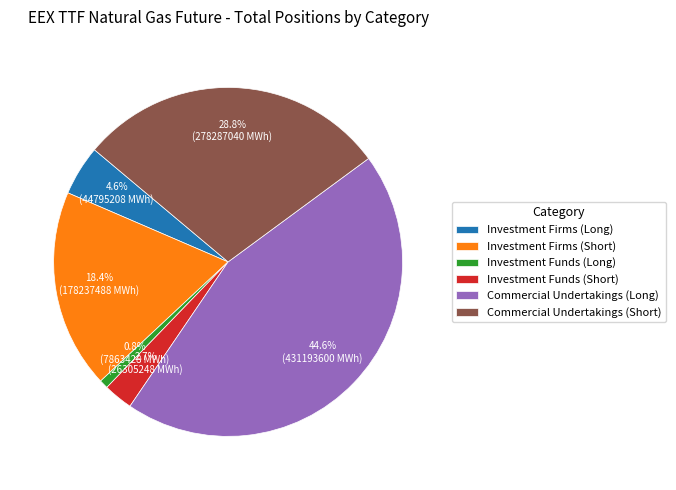

To the nearest percent, what is the combined percentage of Investment Firms (Short) and Commercial Undertakings (Long)?

63%